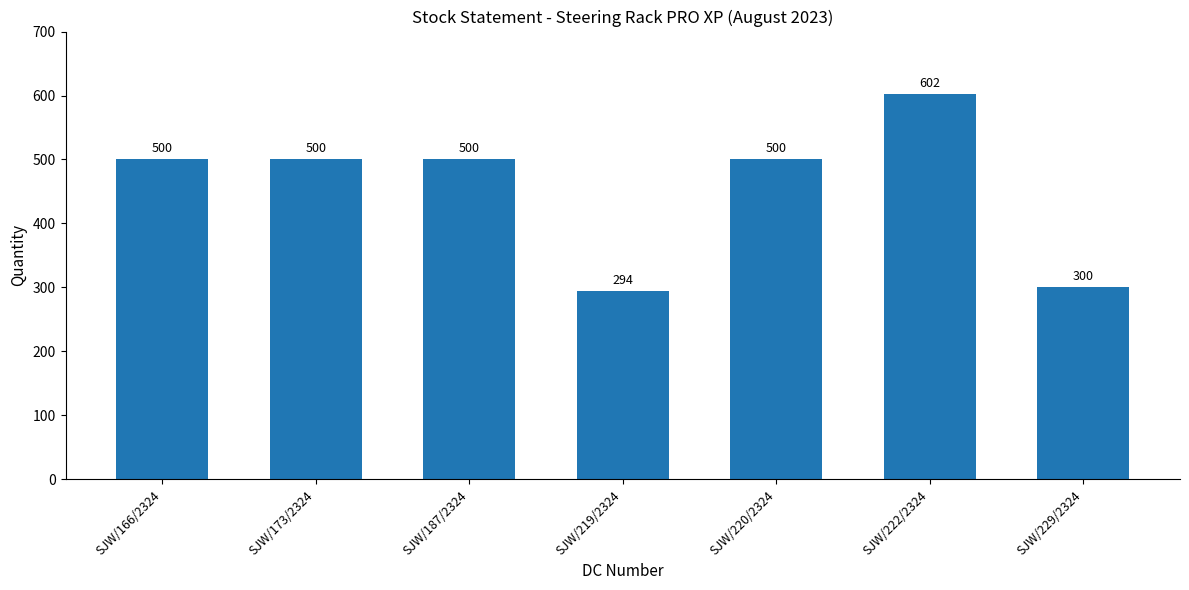

What value does the data have at SJW/220/2324, to the nearest 5?

500